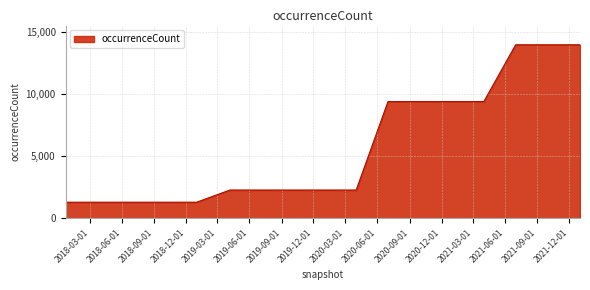

What is the minimum value shown in the chart?

1295